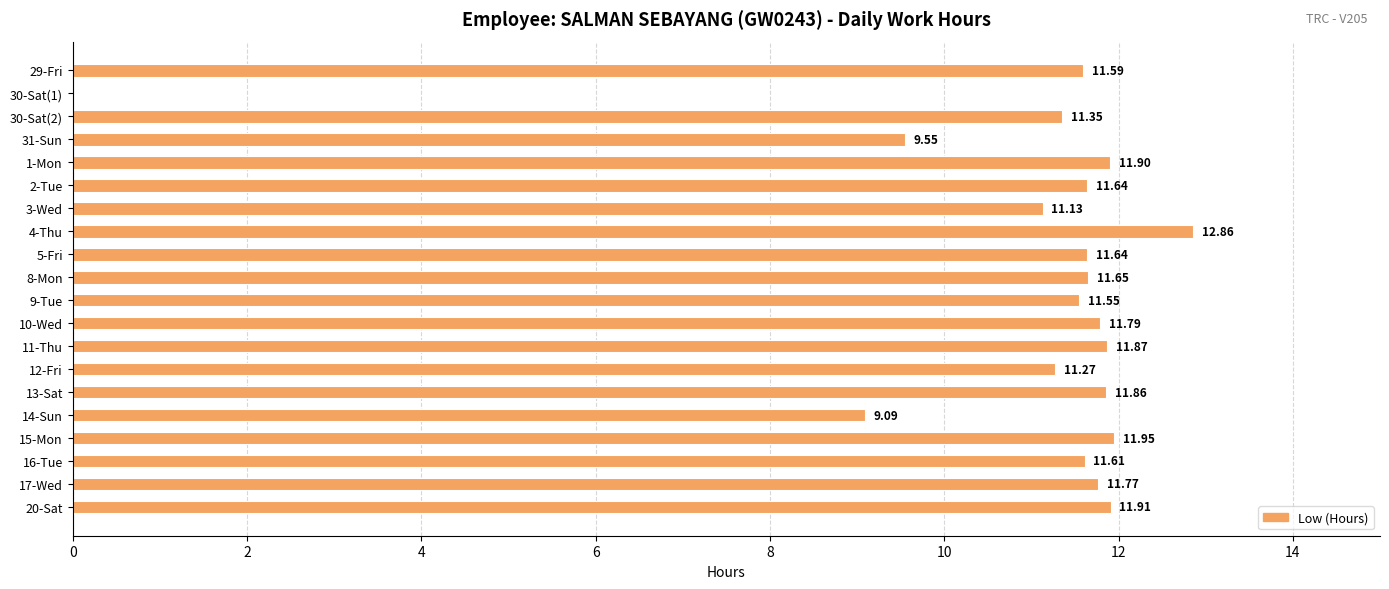

How many values exceed 11?

17